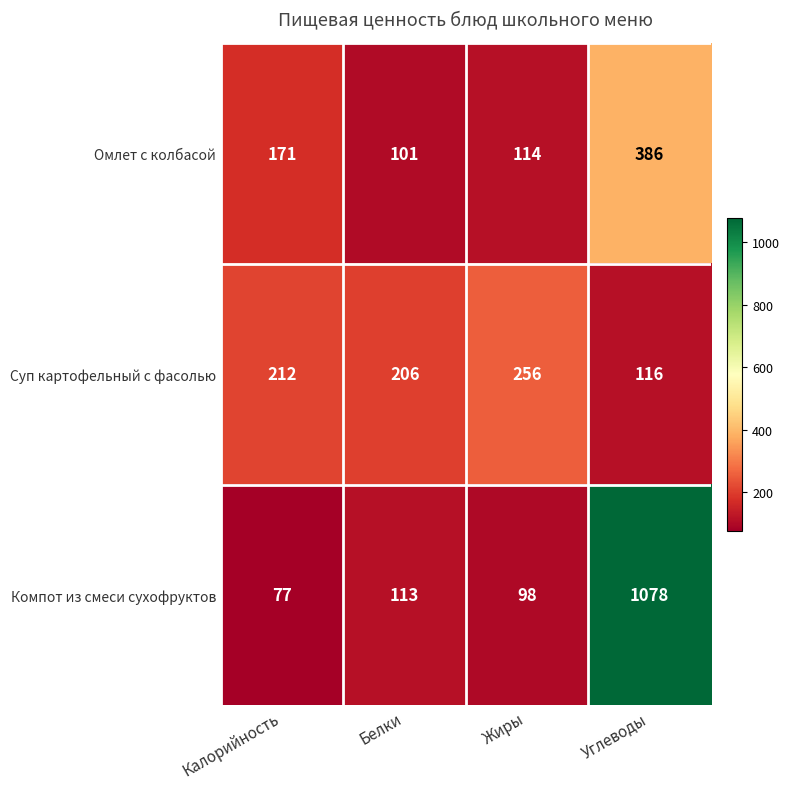

Reading right to left, what are all the values shown in this chart?

Омлет с колбасой: Углеводы=386	Жиры=114	Белки=101	Калорийность=171
Суп картофельный с фасолью: Углеводы=116	Жиры=256	Белки=206	Калорийность=212
Компот из смеси сухофруктов: Углеводы=1078	Жиры=98	Белки=113	Калорийность=77